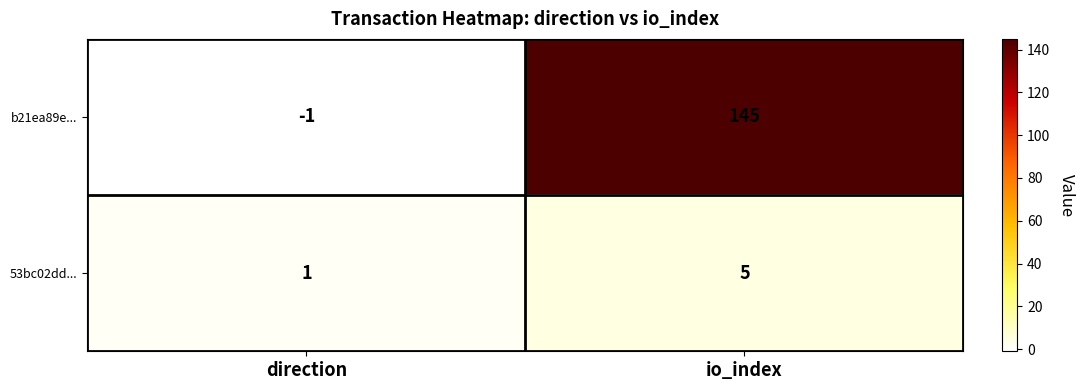

Between direction and io_index, which series saw the biggest shift?

b21ea89e...